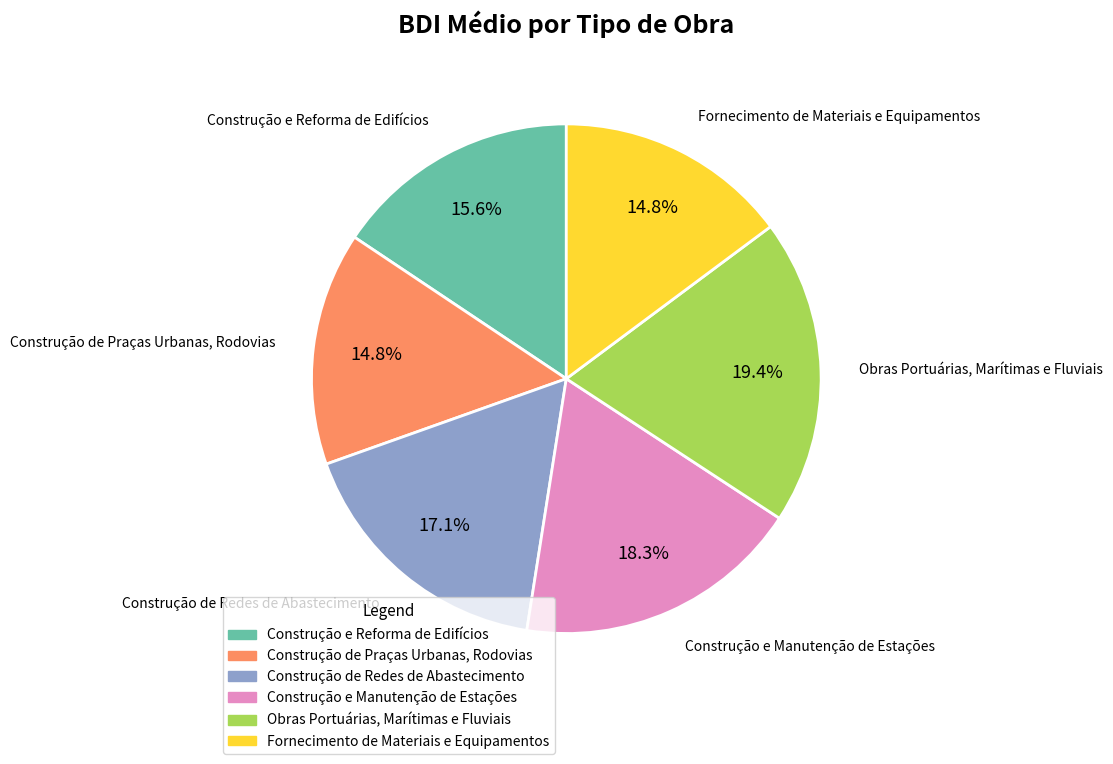

To the nearest percent, what portion does Construção de Praças Urbanas, Rodovias represent?

15%